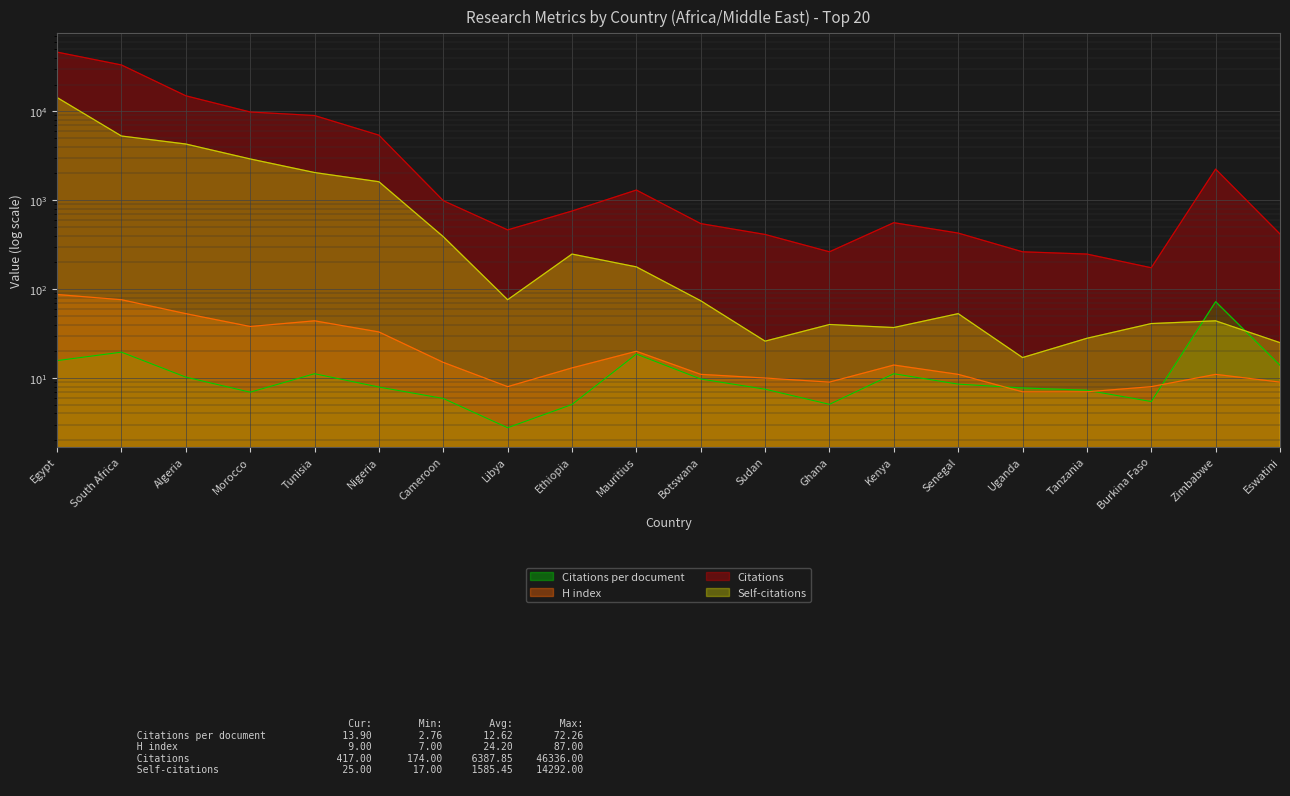

At which category does Self-citations reach its first local valley?

Libya